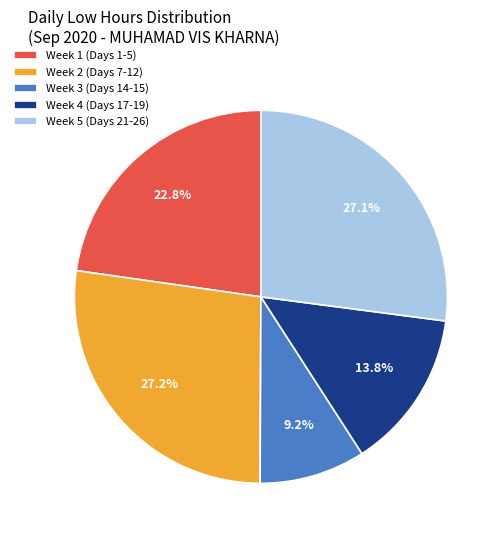

Is Week 5 (Days 21-26) the majority of the pie?

No